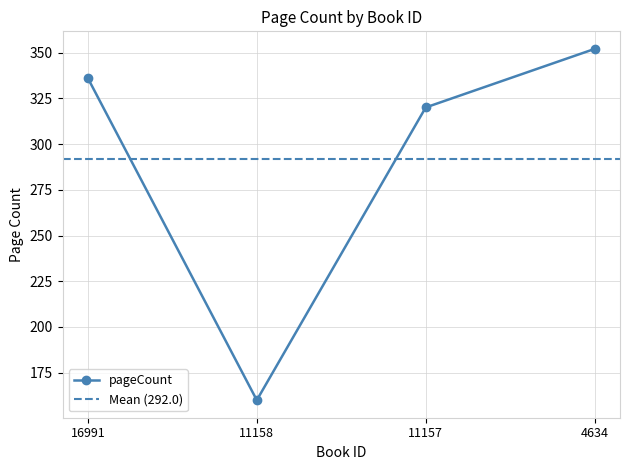

How many categories are shown in the chart?

4